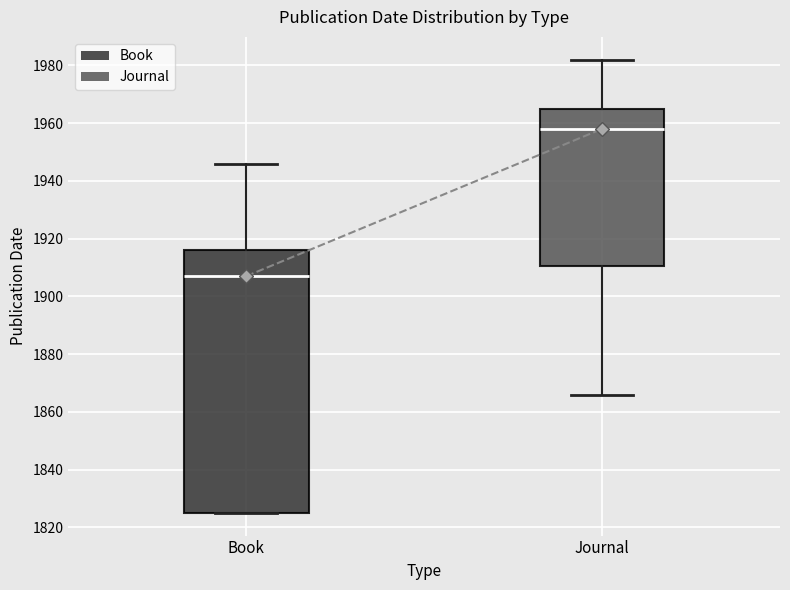

Comparing the boxes themselves (not the whiskers), which one is the tallest?

Book